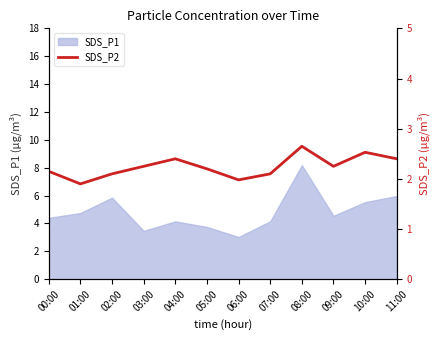

At which label does SDS_P1 reach its peak?

08:00